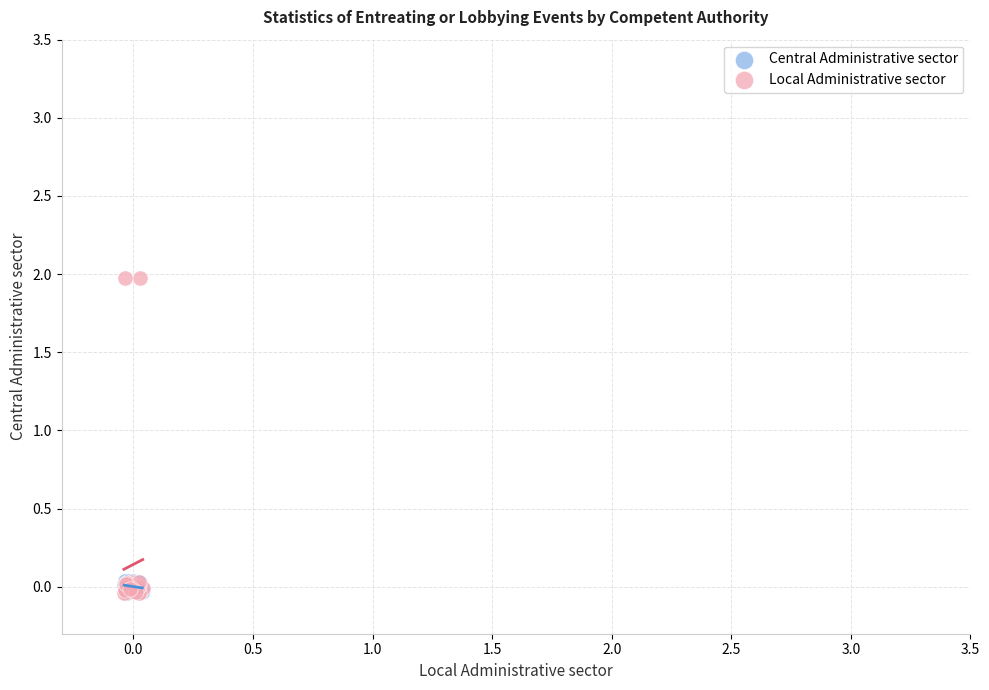

What are all the series names shown in the legend?

Central Administrative sector, Local Administrative sector